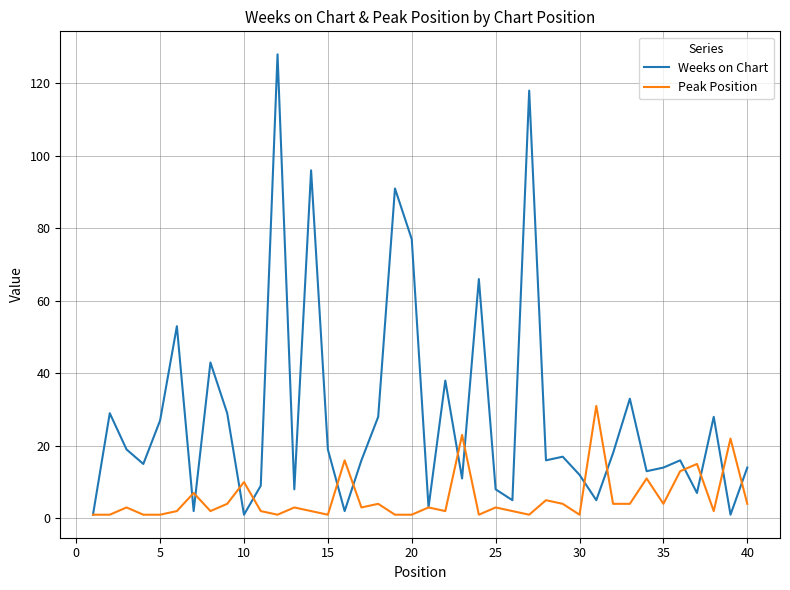

True or false: Peak Position has more than 2 interior local peaks.

True